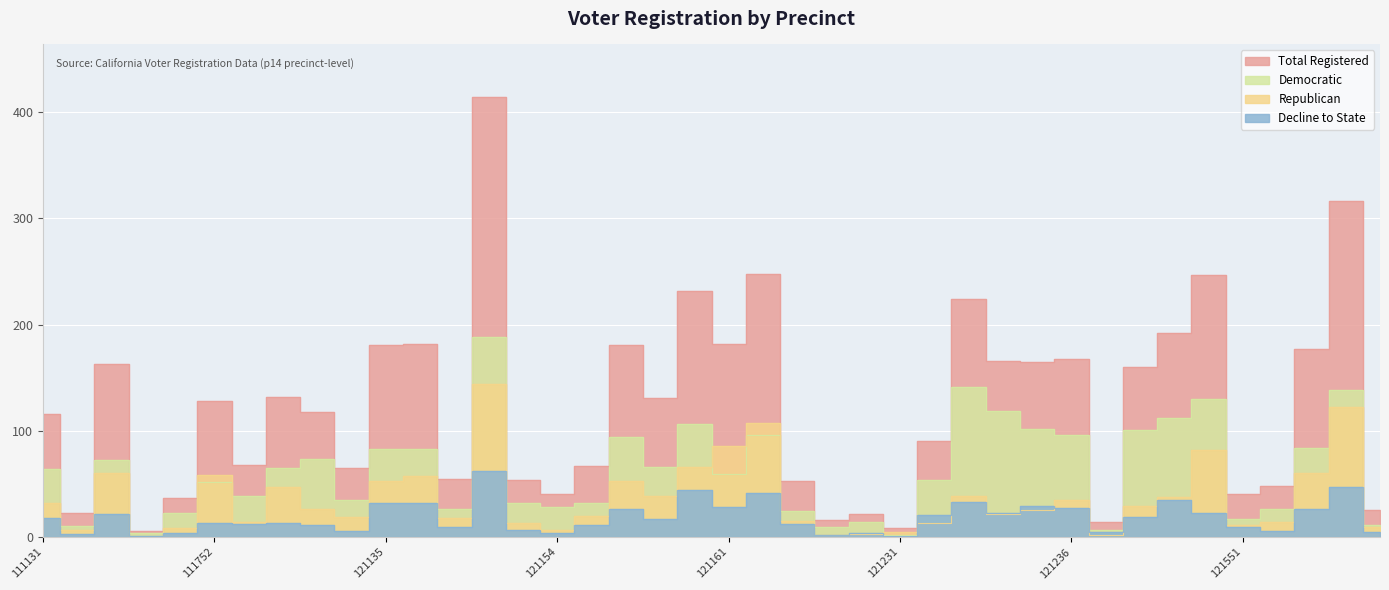

Reading left to right, what are all the values shown in this chart?

totreg_r: 111131=116	111151=23	111152=163	111431=6	111751=37	111752=128	121131=68	121132=132	121133=118	121134=65	121135=181	121136=182	121151=55	121152=414	121153=54	121154=40	121155=67	121156=181	121157=131	121158=232	121161=182	121162=248	121221=53	121222=16	121223=22	121231=8	121232=90	121233=224	121234=166	121235=165	121236=168	121237=14	121238=160	121239=192	121431=247	121551=40	121552=48	121751=177	121752=316	211161=25
dem: 111131=64	111151=10	111152=72	111431=4	111751=23	111752=52	121131=39	121132=65	121133=73	121134=35	121135=83	121136=83	121151=26	121152=188	121153=32	121154=28	121155=32	121156=94	121157=66	121158=106	121161=59	121162=96	121221=24	121222=9	121223=14	121231=2	121232=54	121233=141	121234=119	121235=102	121236=96	121237=7	121238=101	121239=112	121431=130	121551=17	121552=26	121751=84	121752=138	211161=11
rep: 111131=32	111151=7	111152=60	111431=0	111751=8	111752=58	121131=14	121132=47	121133=26	121134=19	121135=53	121136=57	121151=18	121152=144	121153=13	121154=7	121155=20	121156=53	121157=39	121158=66	121161=86	121162=107	121221=15	121222=2	121223=3	121231=5	121232=13	121233=39	121234=22	121235=25	121236=35	121237=2	121238=29	121239=38	121431=82	121551=11	121552=14	121751=60	121752=122	211161=9
dcl: 111131=18	111151=3	111152=22	111431=1	111751=4	111752=13	121131=12	121132=13	121133=11	121134=6	121135=32	121136=32	121151=9	121152=62	121153=7	121154=4	121155=11	121156=26	121157=17	121158=44	121161=28	121162=41	121221=12	121222=2	121223=4	121231=1	121232=21	121233=33	121234=23	121235=29	121236=27	121237=5	121238=19	121239=35	121431=23	121551=9	121552=6	121751=26	121752=47	211161=5